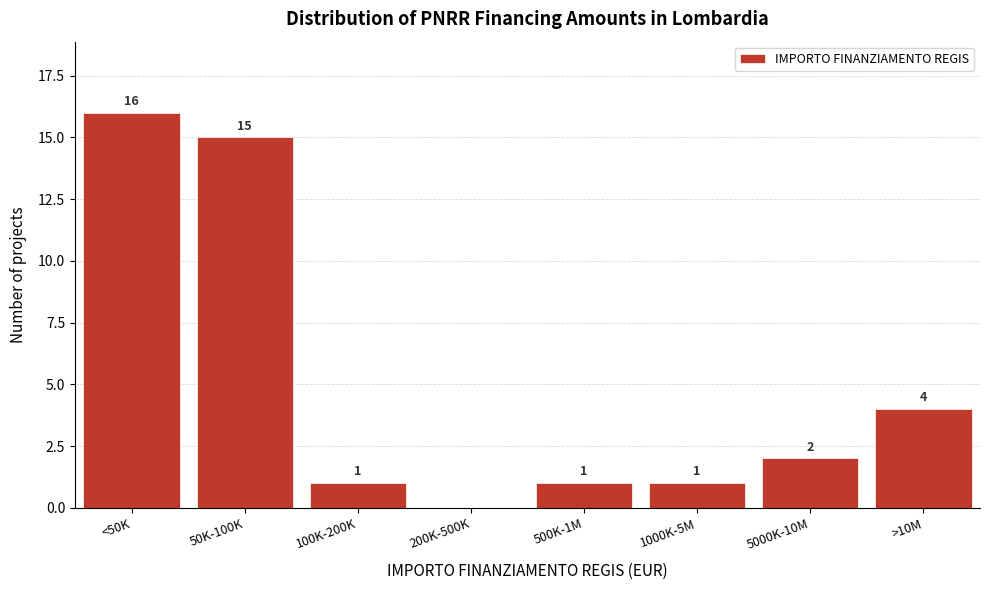

Reading left to right, what are all the values shown in this chart?

<50K=16	50K-100K=15	100K-200K=1	200K-500K=0	500K-1M=1	1000K-5M=1	5000K-10M=2	>10M=4